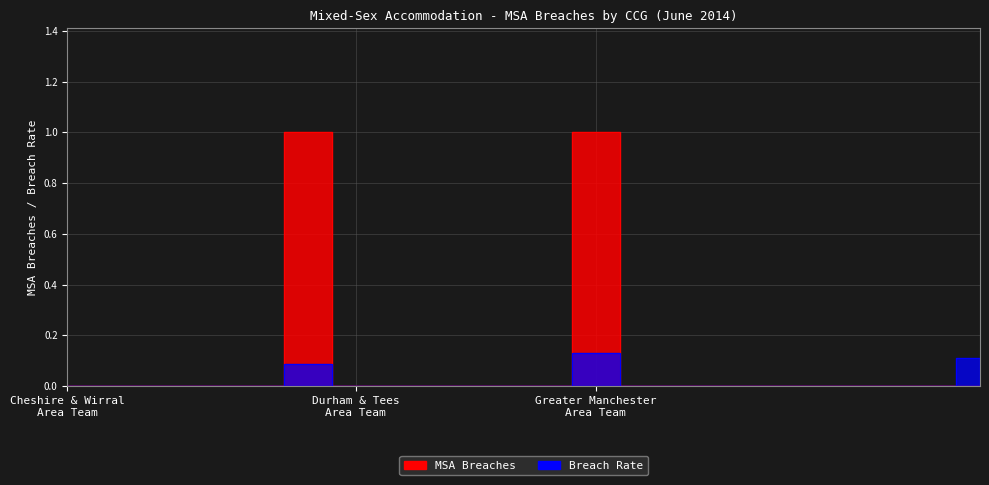

True or false: MSA Breaches and Breach Rate intersect in this chart.

False